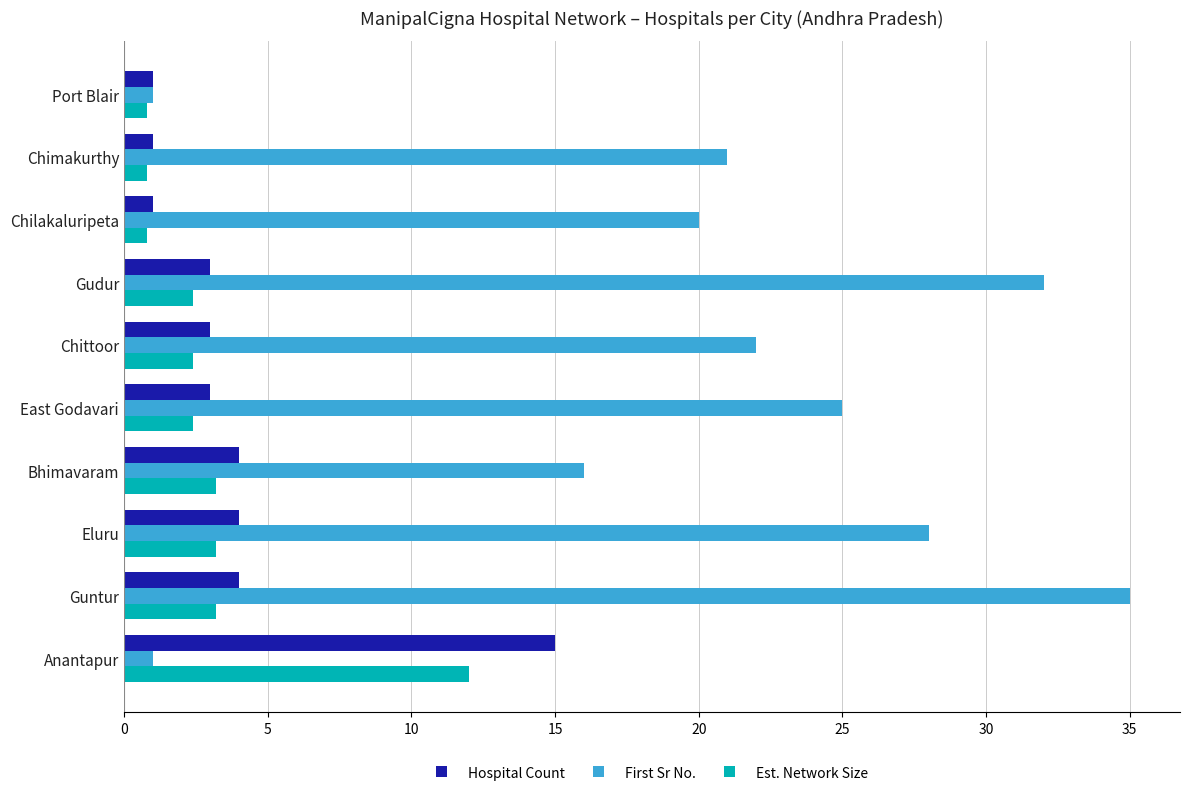

The Hospital Count series shows 1.5 at Eluru. True or false?

False